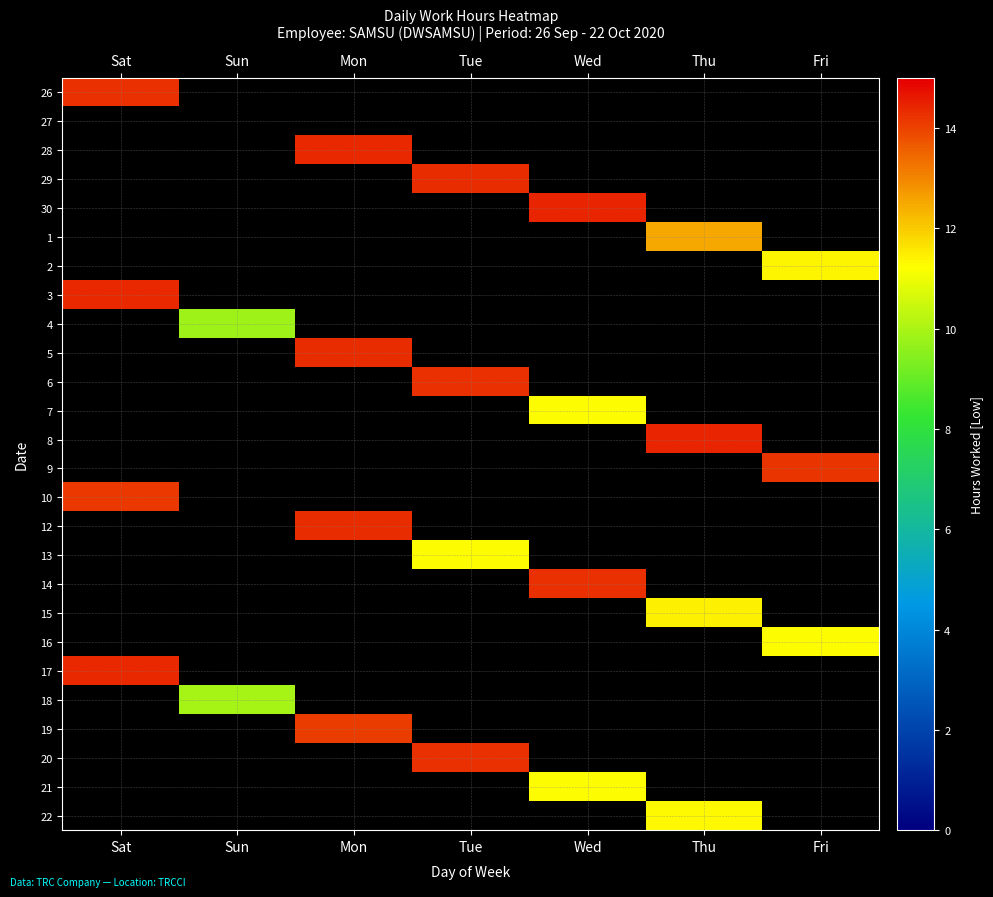

Rank the series at Tue from highest to lowest value.

29, 6, 20, 13, 26, 27, 28, 30, 1, 2, 3, 4, 5, 7, 8, 9, 10, 12, 14, 15, 16, 17, 18, 19, 21, 22